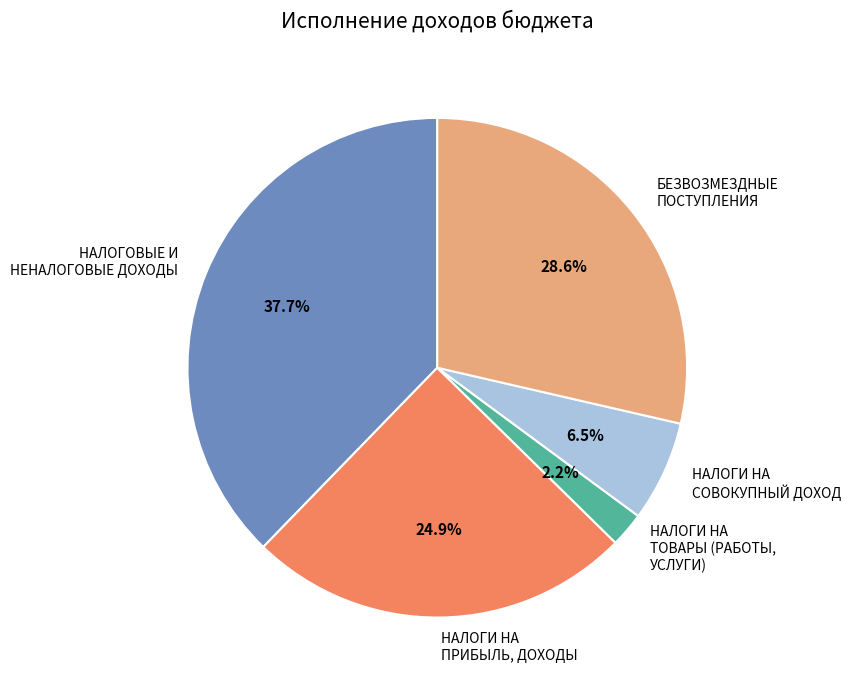

Combined, do НАЛОГИ НА СОВОКУПНЫЙ ДОХОД and НАЛОГИ НА ПРИБЫЛЬ, ДОХОДЫ account for over 50%?

No